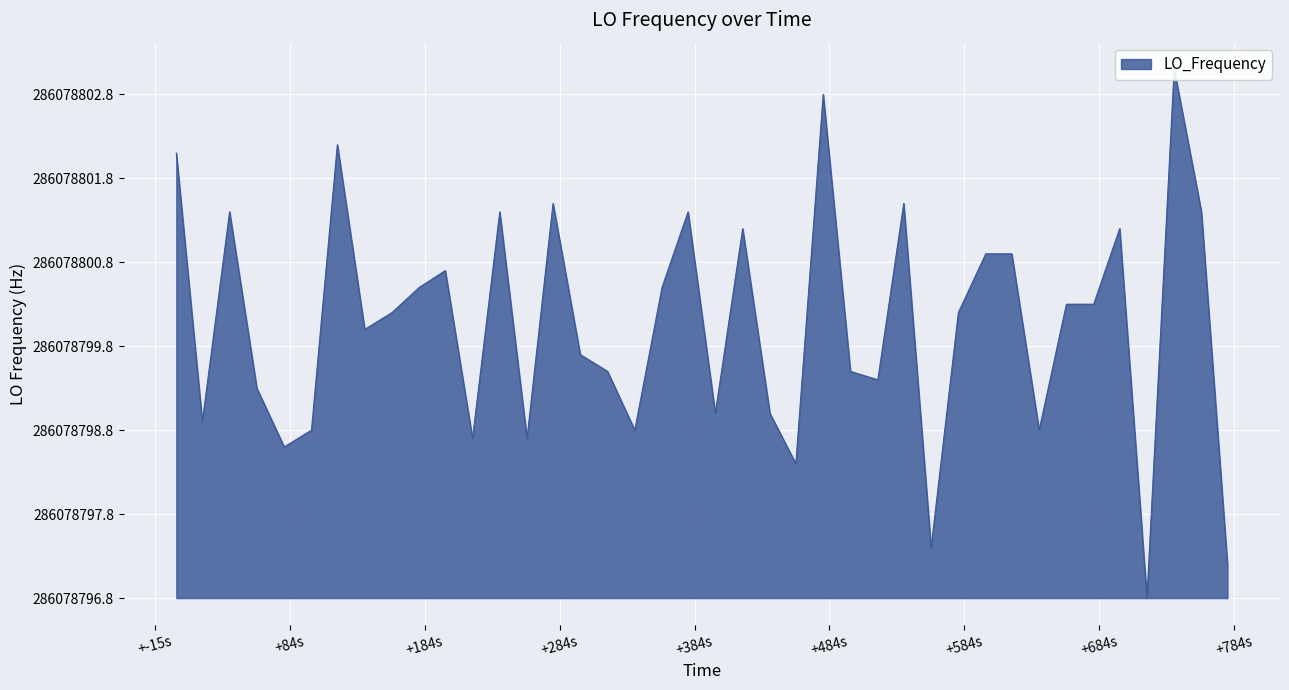

How many points are higher than both their immediate neighbors (excluding endpoints)?

11